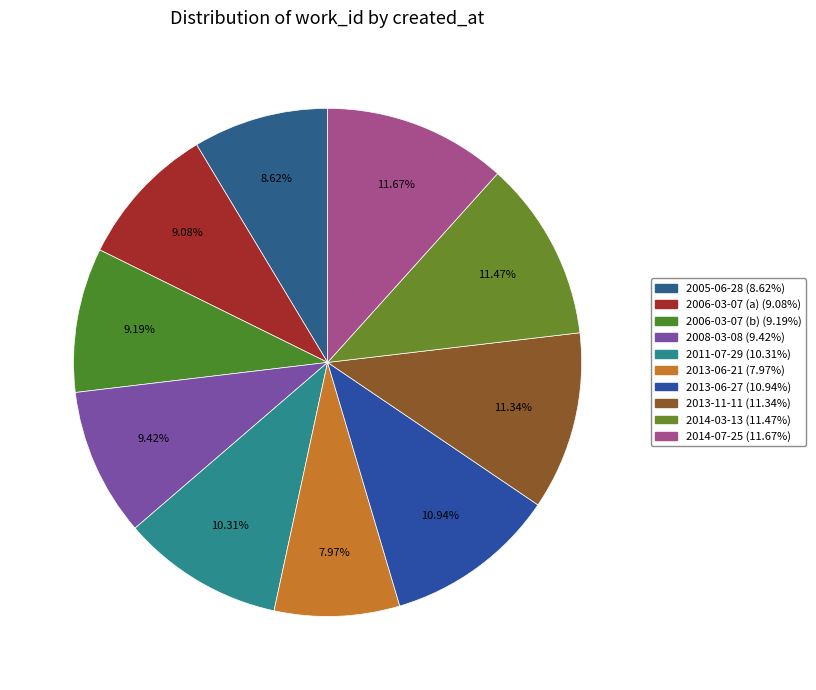

To the nearest percent, what percentage of the pie is 2013-11-11?

11%